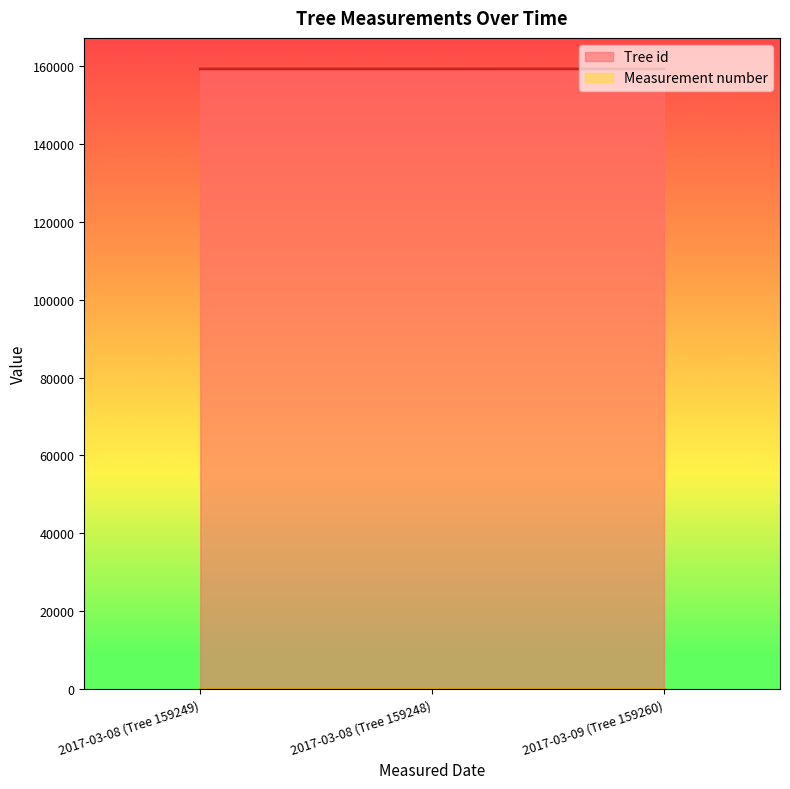

What is the label of the 2nd point from the right?

2017-03-08 (Tree 159248)